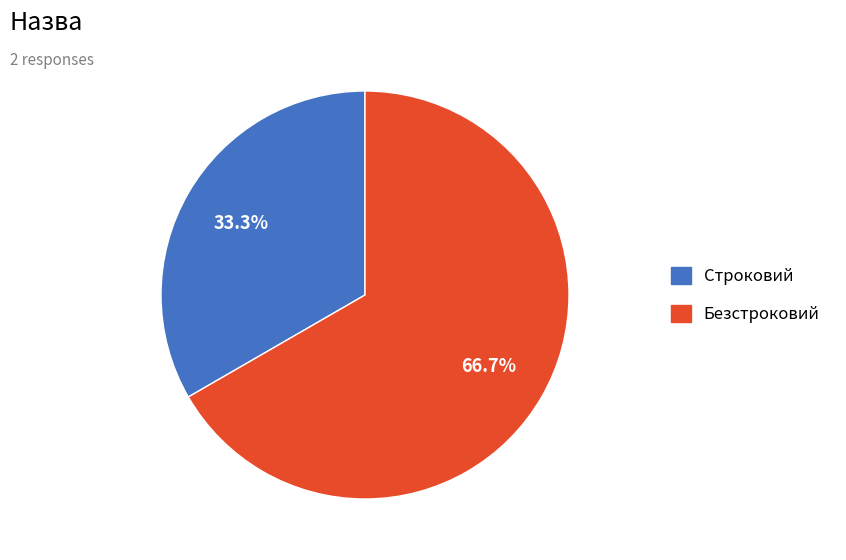

To the nearest percent, what is the combined percentage of Безстроковий and Строковий?

100%